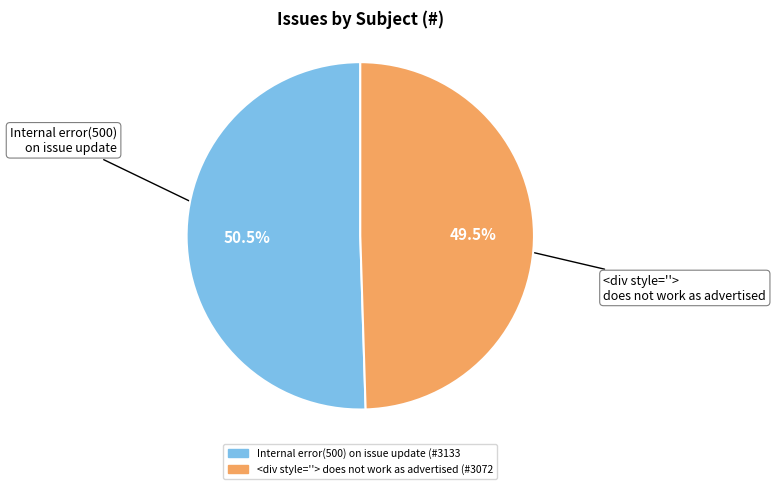

Which slice represents more than half of the pie?

Internal error(500) on issue update